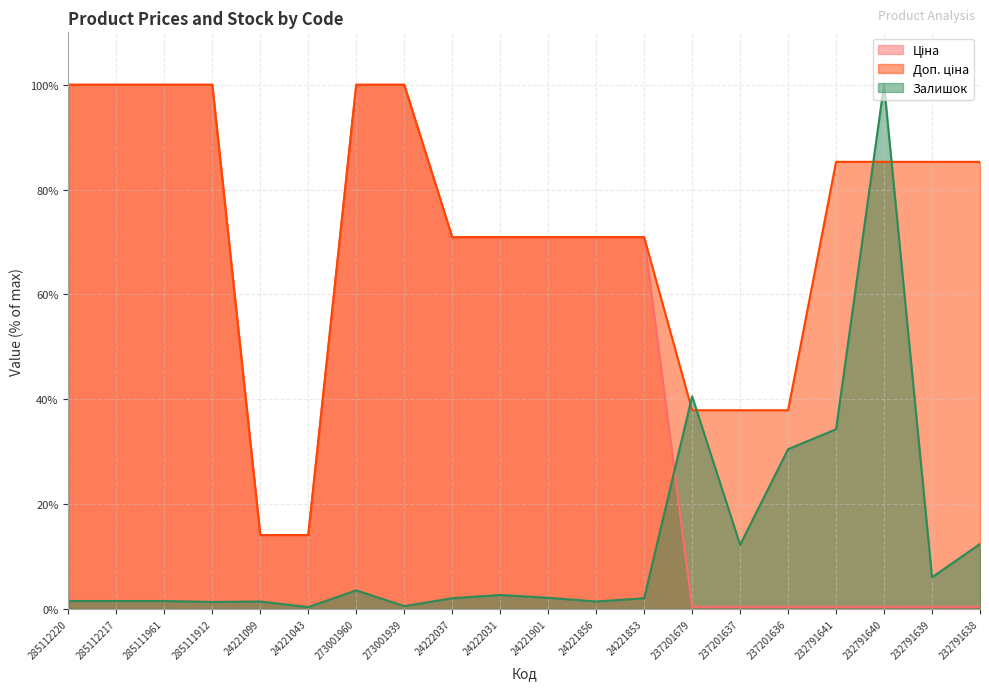

How many lines are shown in the chart?

3